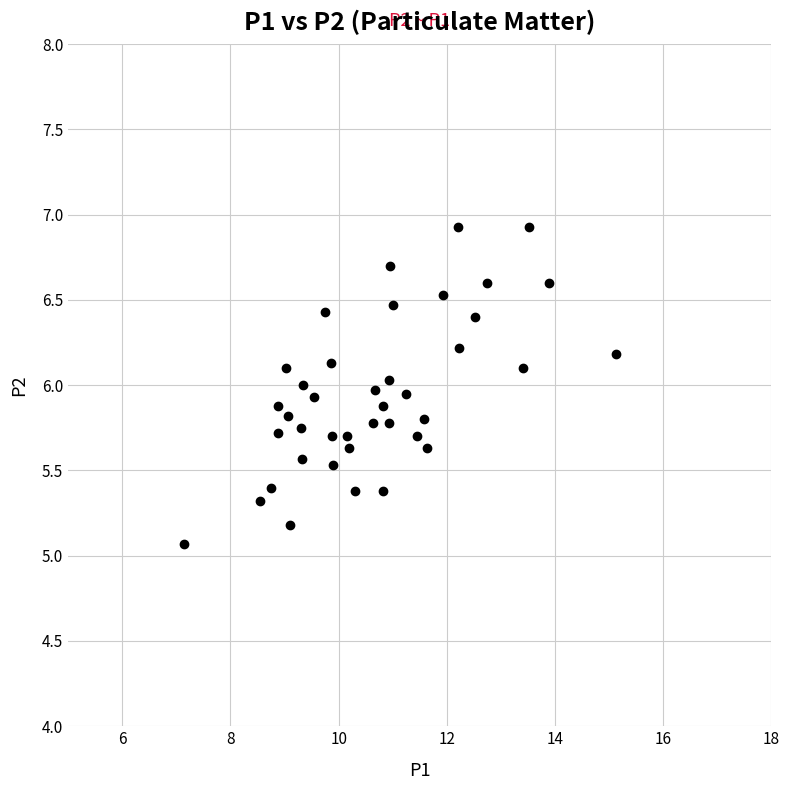

What is the range of X values (max minus min)?

8.0